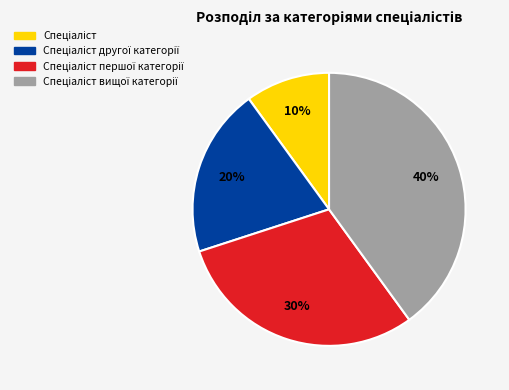

To the nearest percent, what is the difference between the largest and smallest slice percentages?

30%